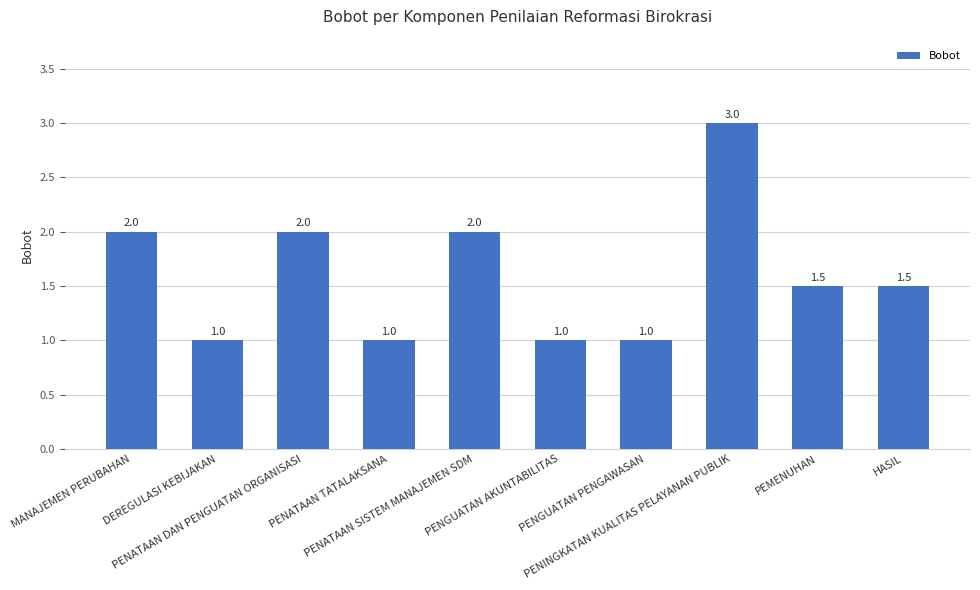

Which label corresponds to the largest value in the chart?

PENINGKATAN KUALITAS PELAYANAN PUBLIK